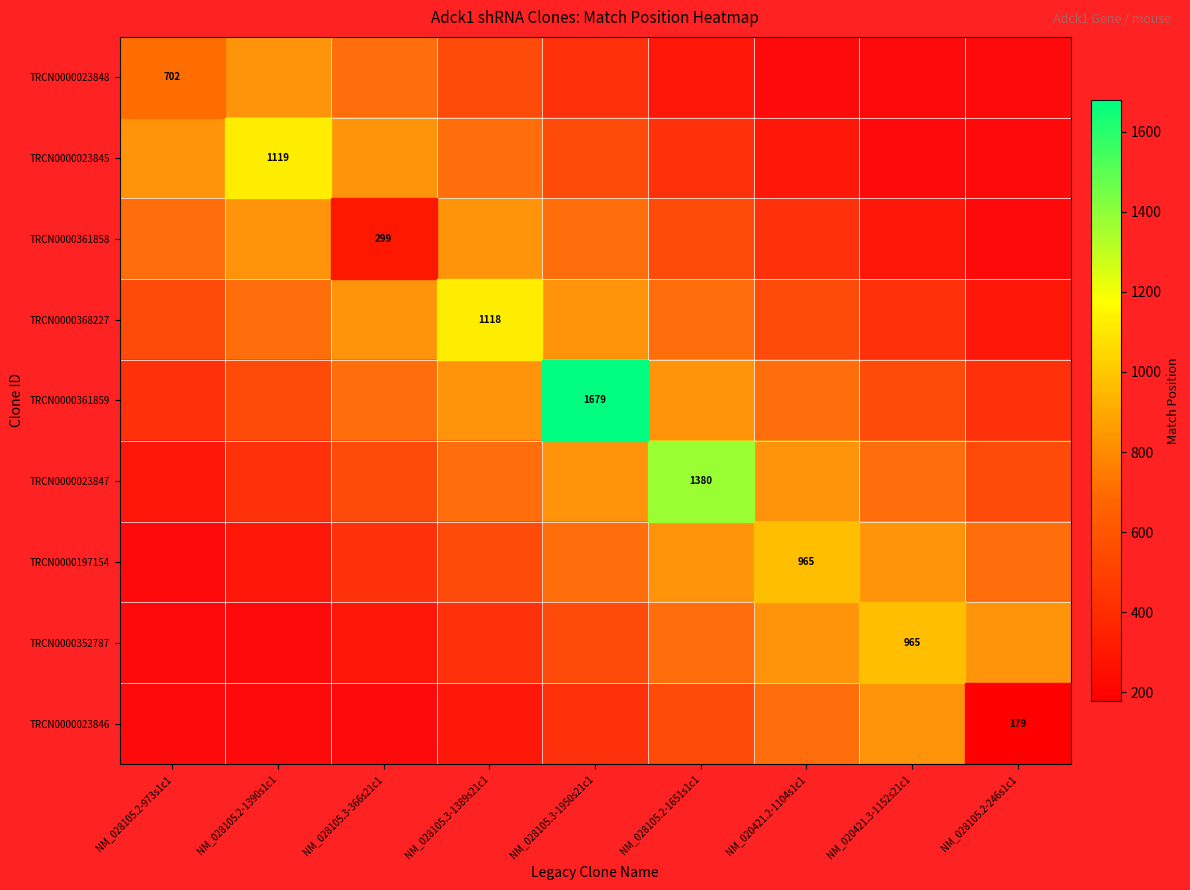

How many data points does each series have?

9